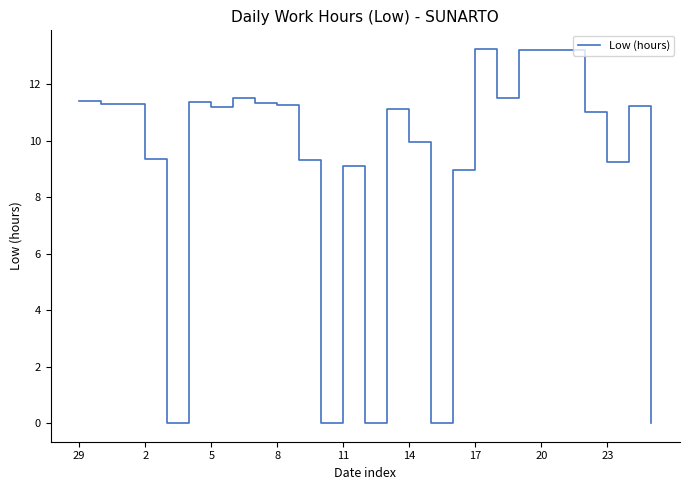

How many lines are shown in the chart?

1